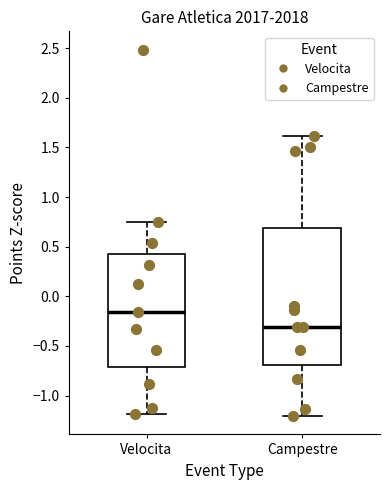

Comparing the boxes themselves (not the whiskers), which one is the tallest?

Campestre